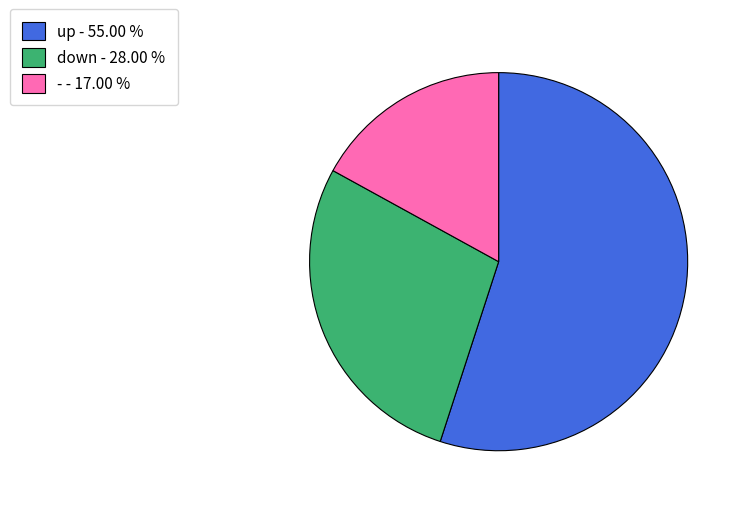

The up slice represents 55% of the pie. True or false?

True